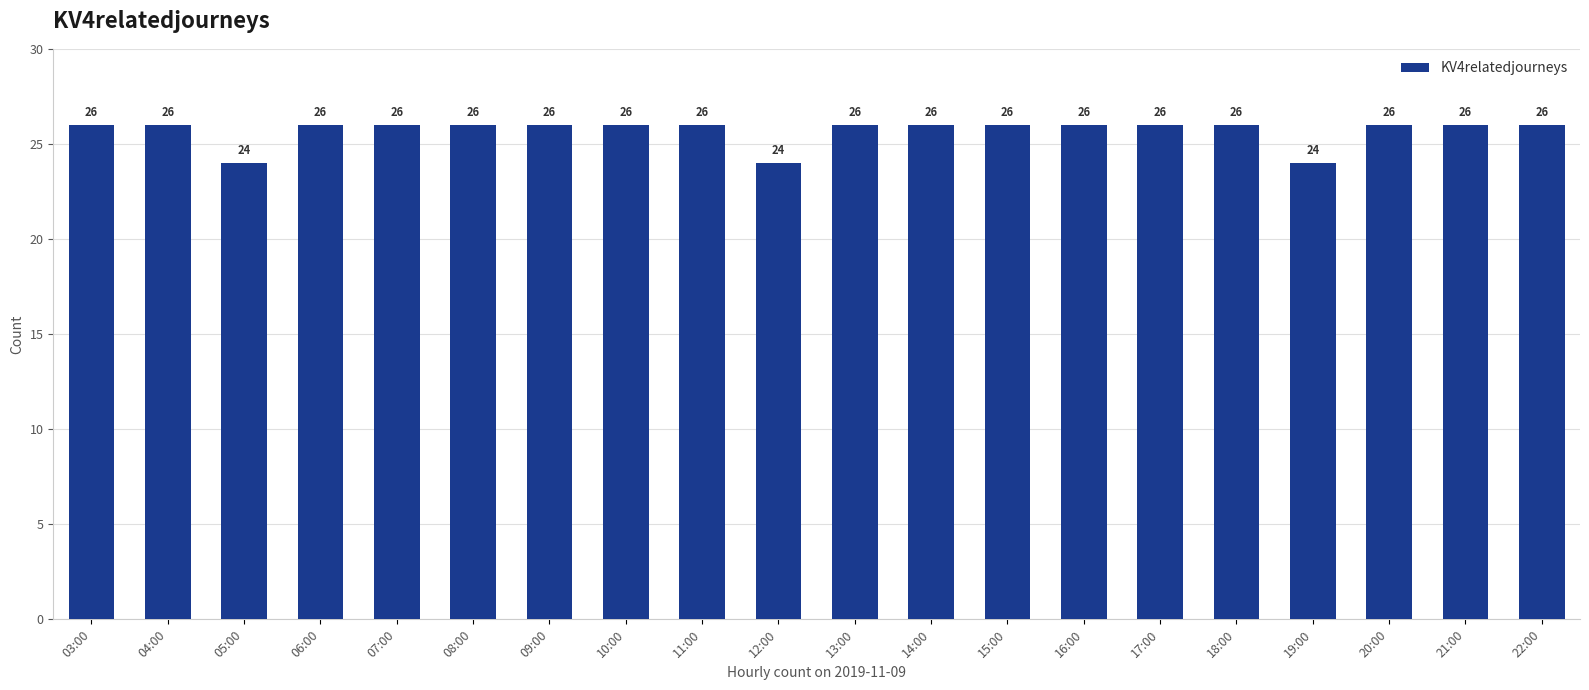

Read the value at 10:00.

26